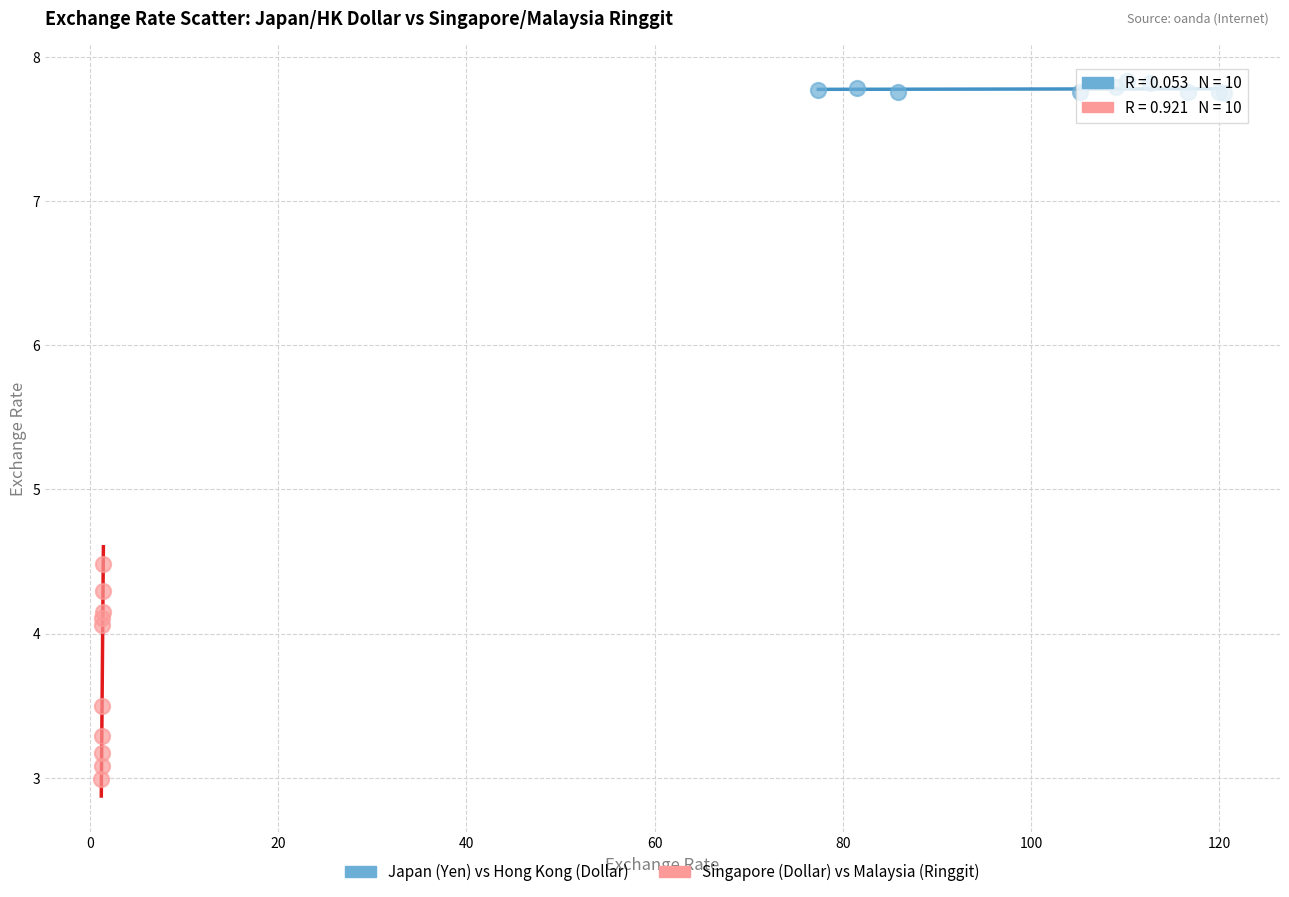

Which series reaches the minimum Y coordinate?

Singapore (Dollar) vs Malaysia (Ringgit)